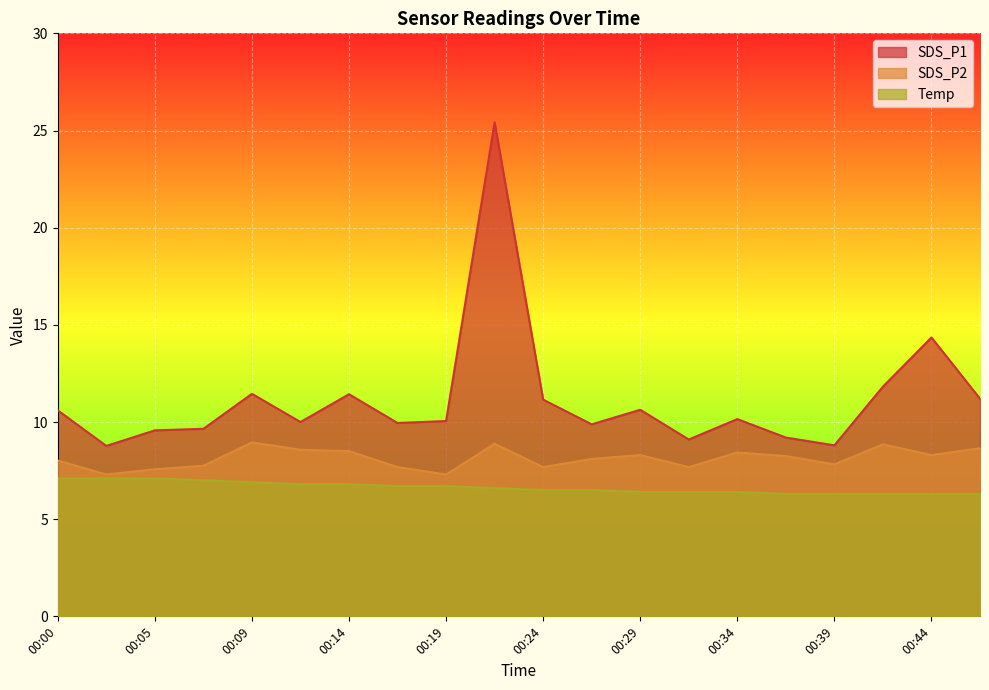

List the series in order of their peak value, lowest first.

Temp, SDS_P2, SDS_P1